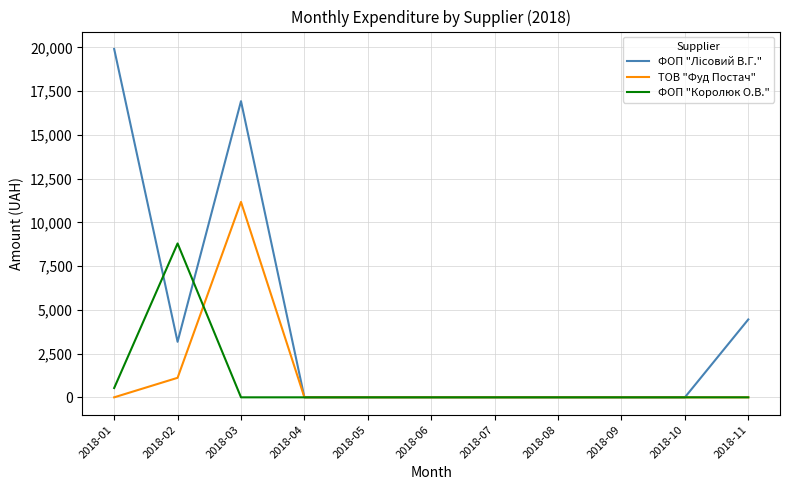

What is the spread (max minus min) of values at 2018-03?

16921.5